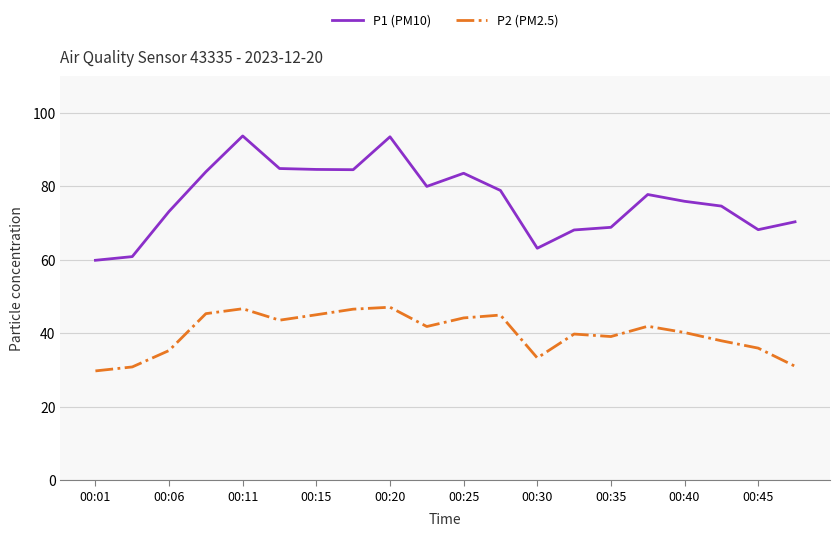

In P2 (PM2.5), how many points are lower than both neighbors (excluding endpoints)?

4